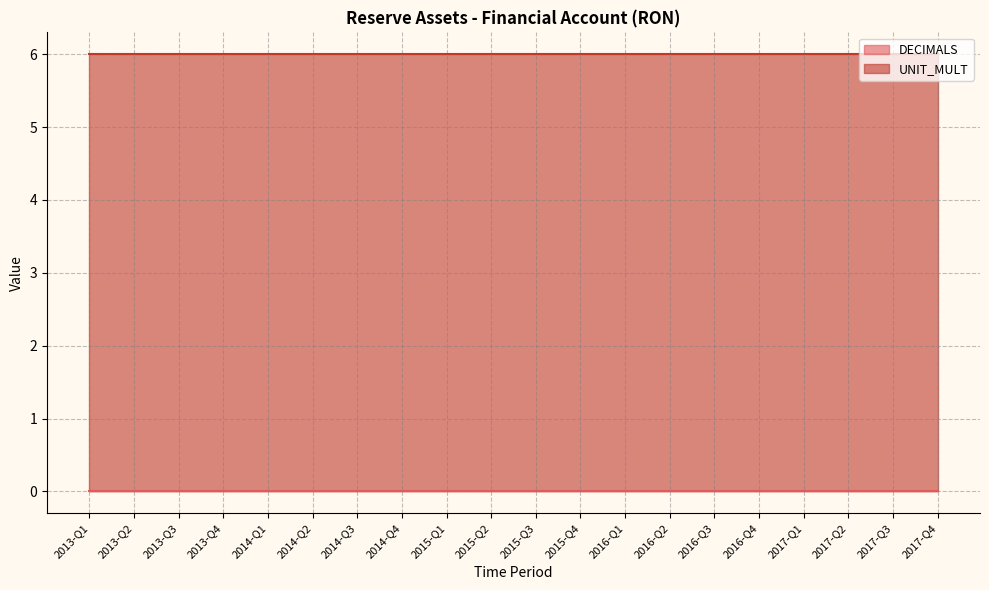

Reading left to right, transcribe all the data shown in this chart.

DECIMALS: 0	0	0	0	0	0	0	0	0	0	0	0	0	0	0	0	0	0	0	0
UNIT_MULT: 6	6	6	6	6	6	6	6	6	6	6	6	6	6	6	6	6	6	6	6